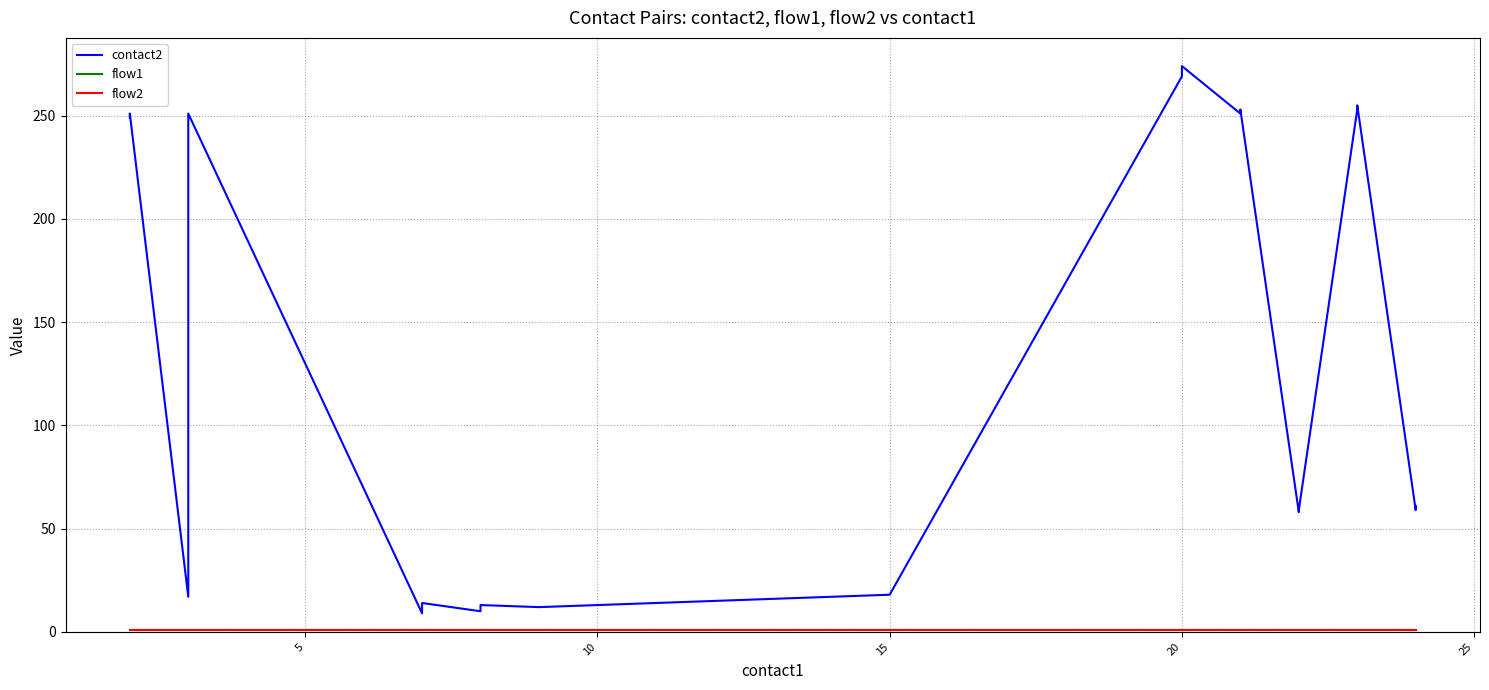

Reading right to left, transcribe all the data shown in this chart.

contact2: 61	59	255	253	59	58	253	251	274	269	18	12	13	10	14	9	251	17	251	249
flow1: 1	1	1	1	1	1	1	1	1	1	1	1	1	1	1	1	1	1	1	1
flow2: 1	1	1	1	1	1	1	1	1	1	1	1	1	1	1	1	1	1	1	1